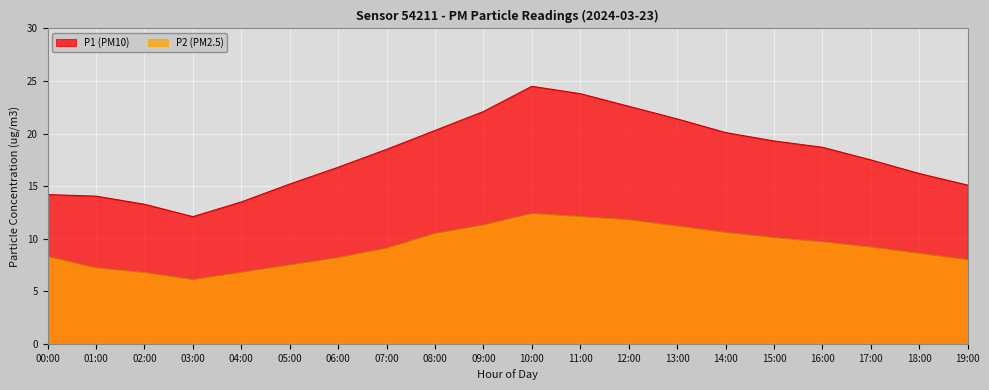

Reading right to left, transcribe all the data shown in this chart.

P1: 19:00=15.1	18:00=16.2	17:00=17.5	16:00=18.7	15:00=19.3	14:00=20.1	13:00=21.4	12:00=22.6	11:00=23.8	10:00=24.5	09:00=22.1	08:00=20.3	07:00=18.5	06:00=16.8	05:00=15.2	04:00=13.5	03:00=12.1	02:00=13.3	01:00=14.1	00:00=14.2
P2: 19:00=8.0	18:00=8.6	17:00=9.2	16:00=9.7	15:00=10.1	14:00=10.6	13:00=11.2	12:00=11.8	11:00=12.1	10:00=12.4	09:00=11.3	08:00=10.5	07:00=9.1	06:00=8.2	05:00=7.5	04:00=6.8	03:00=6.1	02:00=6.8	01:00=7.2	00:00=8.3